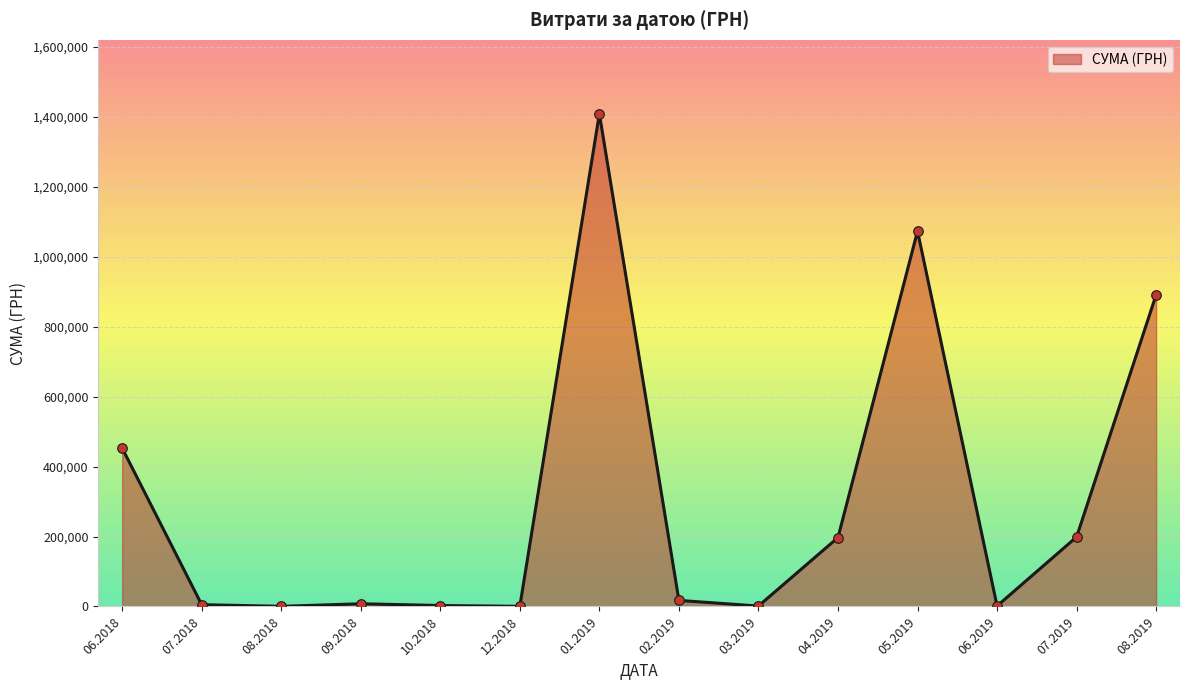

The value at 01.2019 is 1408844.8. True or false?

True